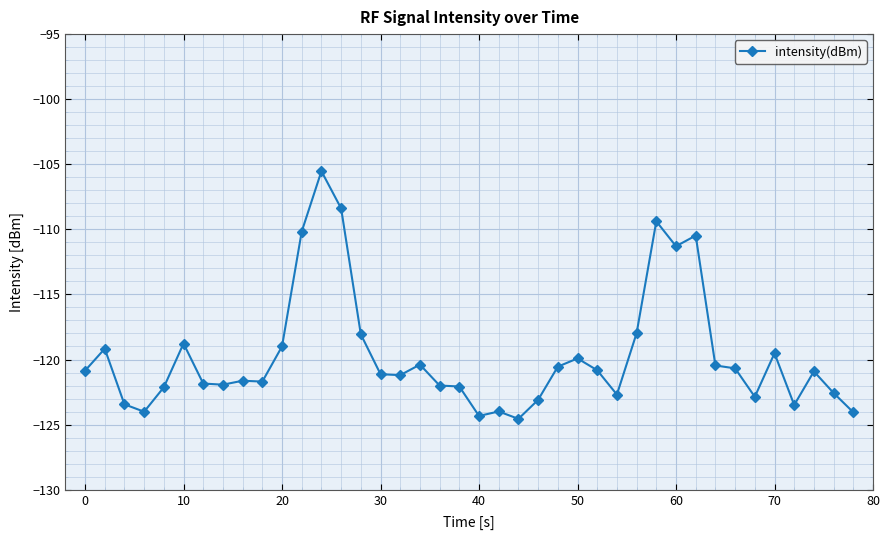

What is the difference between the maximum and second lowest values?

18.8